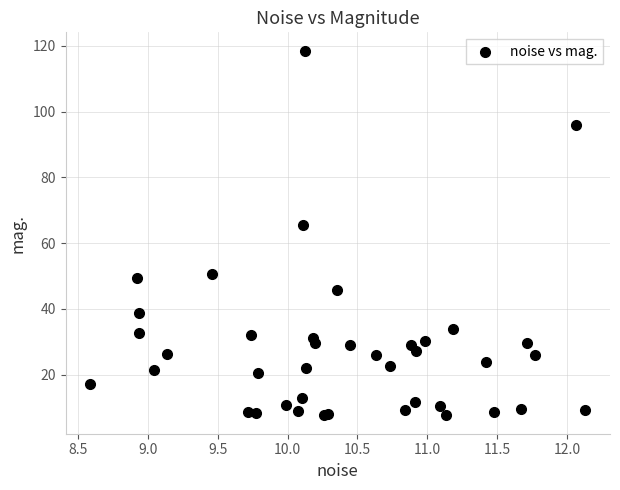

What Y value in the scatter plot is closest to 63?

65.6